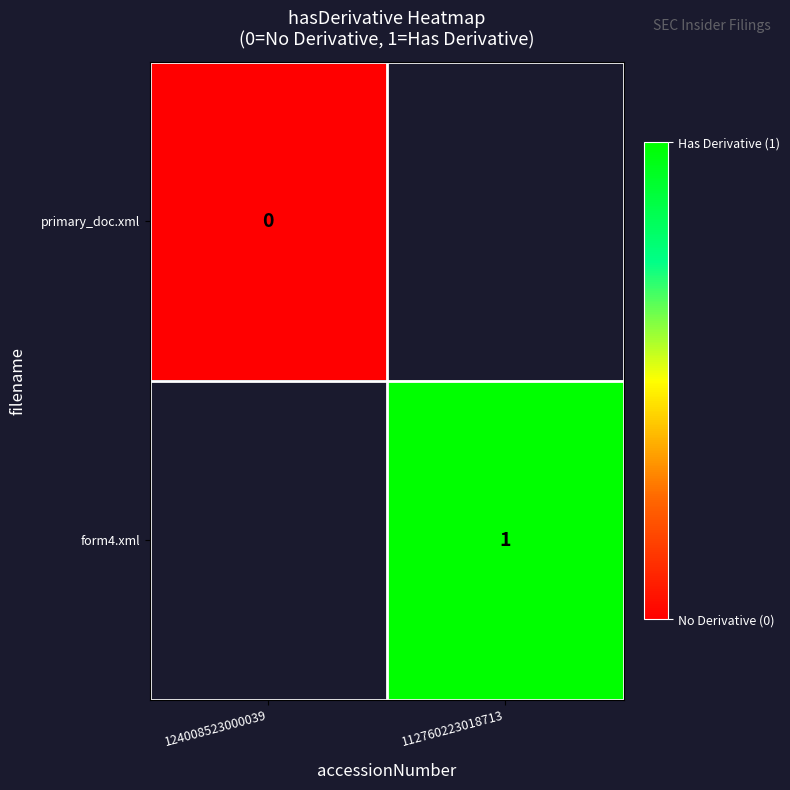

The form4.xml series shows 1 at 112760223018713. True or false?

True